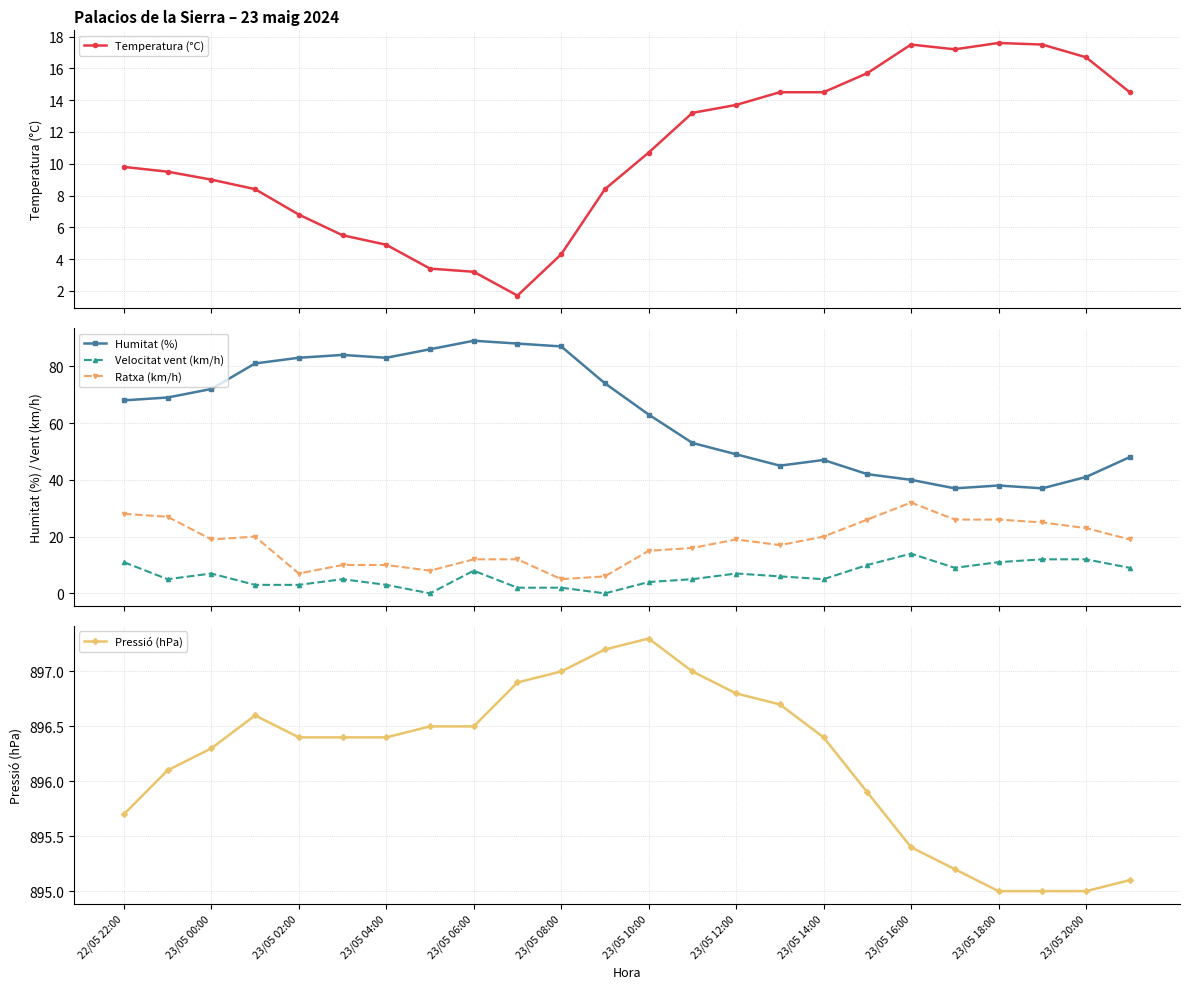

True or false: Ratxa (km/h) and Velocitat vent (km/h) cross at least once.

False